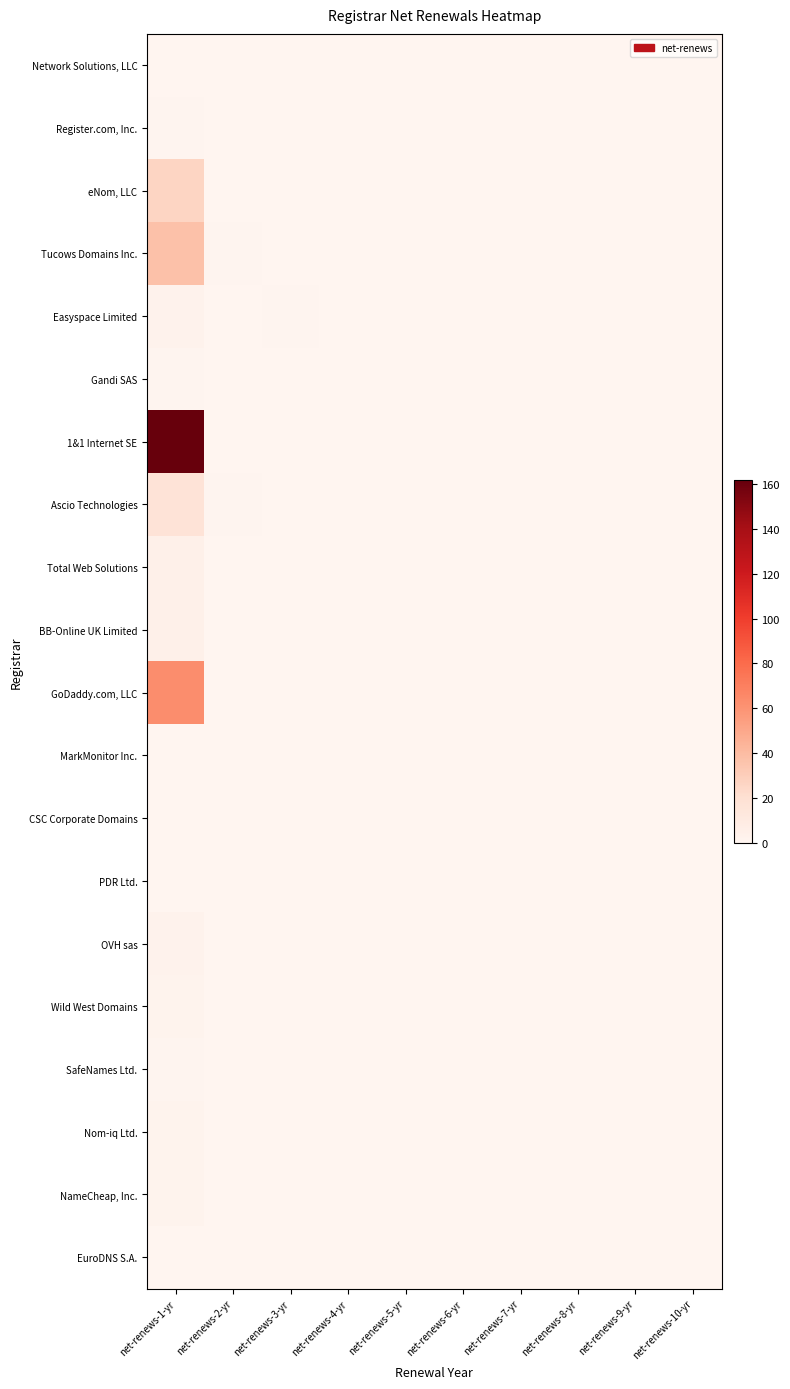

Reading left to right, transcribe all the data shown in this chart.

Network Solutions, LLC: net-renews-1-yr=0	net-renews-2-yr=0	net-renews-3-yr=0	net-renews-4-yr=0	net-renews-5-yr=0	net-renews-6-yr=0	net-renews-7-yr=0	net-renews-8-yr=0	net-renews-9-yr=0	net-renews-10-yr=0
Register.com, Inc.: net-renews-1-yr=1	net-renews-2-yr=0	net-renews-3-yr=0	net-renews-4-yr=0	net-renews-5-yr=0	net-renews-6-yr=0	net-renews-7-yr=0	net-renews-8-yr=0	net-renews-9-yr=0	net-renews-10-yr=0
eNom, LLC: net-renews-1-yr=26	net-renews-2-yr=0	net-renews-3-yr=0	net-renews-4-yr=0	net-renews-5-yr=0	net-renews-6-yr=0	net-renews-7-yr=0	net-renews-8-yr=0	net-renews-9-yr=0	net-renews-10-yr=0
Tucows Domains Inc.: net-renews-1-yr=37	net-renews-2-yr=1	net-renews-3-yr=0	net-renews-4-yr=0	net-renews-5-yr=0	net-renews-6-yr=0	net-renews-7-yr=0	net-renews-8-yr=0	net-renews-9-yr=0	net-renews-10-yr=0
Easyspace Limited: net-renews-1-yr=3	net-renews-2-yr=0	net-renews-3-yr=1	net-renews-4-yr=0	net-renews-5-yr=0	net-renews-6-yr=0	net-renews-7-yr=0	net-renews-8-yr=0	net-renews-9-yr=0	net-renews-10-yr=0
Gandi SAS: net-renews-1-yr=1	net-renews-2-yr=0	net-renews-3-yr=0	net-renews-4-yr=0	net-renews-5-yr=0	net-renews-6-yr=0	net-renews-7-yr=0	net-renews-8-yr=0	net-renews-9-yr=0	net-renews-10-yr=0
1&1 Internet SE: net-renews-1-yr=162	net-renews-2-yr=0	net-renews-3-yr=0	net-renews-4-yr=0	net-renews-5-yr=0	net-renews-6-yr=0	net-renews-7-yr=0	net-renews-8-yr=0	net-renews-9-yr=0	net-renews-10-yr=0
Ascio Technologies: net-renews-1-yr=17	net-renews-2-yr=1	net-renews-3-yr=0	net-renews-4-yr=0	net-renews-5-yr=0	net-renews-6-yr=0	net-renews-7-yr=0	net-renews-8-yr=0	net-renews-9-yr=0	net-renews-10-yr=0
Total Web Solutions: net-renews-1-yr=5	net-renews-2-yr=0	net-renews-3-yr=0	net-renews-4-yr=0	net-renews-5-yr=0	net-renews-6-yr=0	net-renews-7-yr=0	net-renews-8-yr=0	net-renews-9-yr=0	net-renews-10-yr=0
BB-Online UK Limited: net-renews-1-yr=5	net-renews-2-yr=0	net-renews-3-yr=0	net-renews-4-yr=0	net-renews-5-yr=0	net-renews-6-yr=0	net-renews-7-yr=0	net-renews-8-yr=0	net-renews-9-yr=0	net-renews-10-yr=0
GoDaddy.com, LLC: net-renews-1-yr=63	net-renews-2-yr=0	net-renews-3-yr=0	net-renews-4-yr=0	net-renews-5-yr=0	net-renews-6-yr=0	net-renews-7-yr=0	net-renews-8-yr=0	net-renews-9-yr=0	net-renews-10-yr=0
MarkMonitor Inc.: net-renews-1-yr=0	net-renews-2-yr=0	net-renews-3-yr=0	net-renews-4-yr=0	net-renews-5-yr=0	net-renews-6-yr=0	net-renews-7-yr=0	net-renews-8-yr=0	net-renews-9-yr=0	net-renews-10-yr=0
CSC Corporate Domains: net-renews-1-yr=0	net-renews-2-yr=0	net-renews-3-yr=0	net-renews-4-yr=0	net-renews-5-yr=0	net-renews-6-yr=0	net-renews-7-yr=0	net-renews-8-yr=0	net-renews-9-yr=0	net-renews-10-yr=0
PDR Ltd.: net-renews-1-yr=0	net-renews-2-yr=0	net-renews-3-yr=0	net-renews-4-yr=0	net-renews-5-yr=0	net-renews-6-yr=0	net-renews-7-yr=0	net-renews-8-yr=0	net-renews-9-yr=0	net-renews-10-yr=0
OVH sas: net-renews-1-yr=3	net-renews-2-yr=0	net-renews-3-yr=0	net-renews-4-yr=0	net-renews-5-yr=0	net-renews-6-yr=0	net-renews-7-yr=0	net-renews-8-yr=0	net-renews-9-yr=0	net-renews-10-yr=0
Wild West Domains: net-renews-1-yr=2	net-renews-2-yr=0	net-renews-3-yr=0	net-renews-4-yr=0	net-renews-5-yr=0	net-renews-6-yr=0	net-renews-7-yr=0	net-renews-8-yr=0	net-renews-9-yr=0	net-renews-10-yr=0
SafeNames Ltd.: net-renews-1-yr=1	net-renews-2-yr=0	net-renews-3-yr=0	net-renews-4-yr=0	net-renews-5-yr=0	net-renews-6-yr=0	net-renews-7-yr=0	net-renews-8-yr=0	net-renews-9-yr=0	net-renews-10-yr=0
Nom-iq Ltd.: net-renews-1-yr=2	net-renews-2-yr=0	net-renews-3-yr=0	net-renews-4-yr=0	net-renews-5-yr=0	net-renews-6-yr=0	net-renews-7-yr=0	net-renews-8-yr=0	net-renews-9-yr=0	net-renews-10-yr=0
NameCheap, Inc.: net-renews-1-yr=2	net-renews-2-yr=0	net-renews-3-yr=0	net-renews-4-yr=0	net-renews-5-yr=0	net-renews-6-yr=0	net-renews-7-yr=0	net-renews-8-yr=0	net-renews-9-yr=0	net-renews-10-yr=0
EuroDNS S.A.: net-renews-1-yr=0	net-renews-2-yr=0	net-renews-3-yr=0	net-renews-4-yr=0	net-renews-5-yr=0	net-renews-6-yr=0	net-renews-7-yr=0	net-renews-8-yr=0	net-renews-9-yr=0	net-renews-10-yr=0